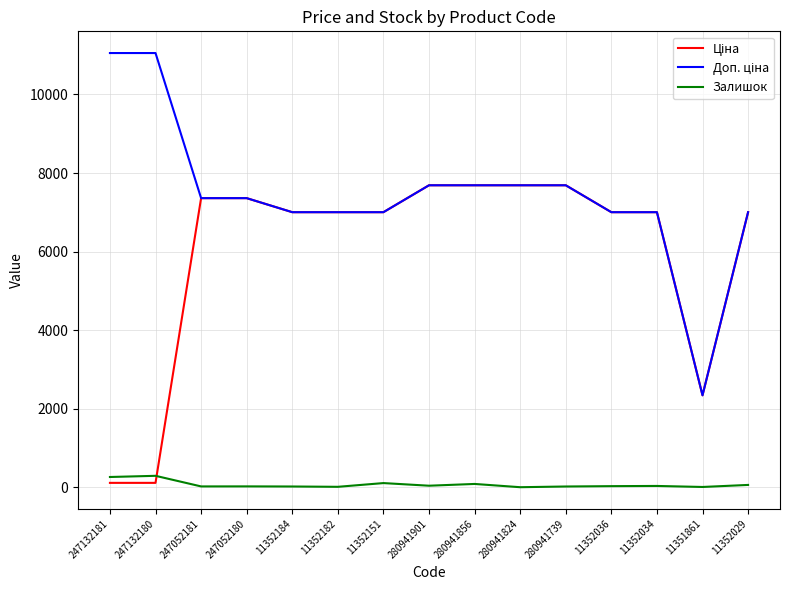

The Залишок series shows 18.0 at 11352184. True or false?

True